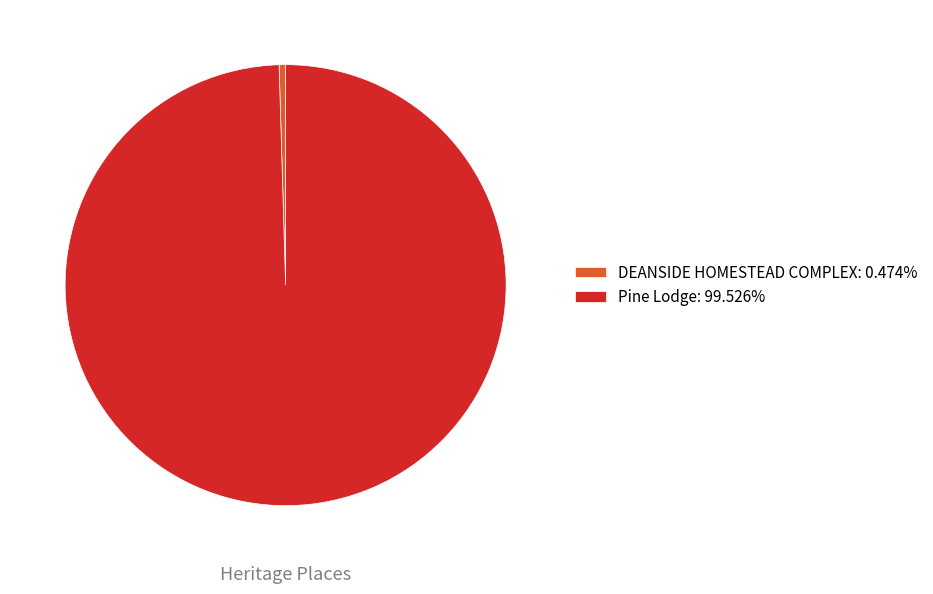

Is Pine Lodge: 99.526% the majority of the pie?

Yes